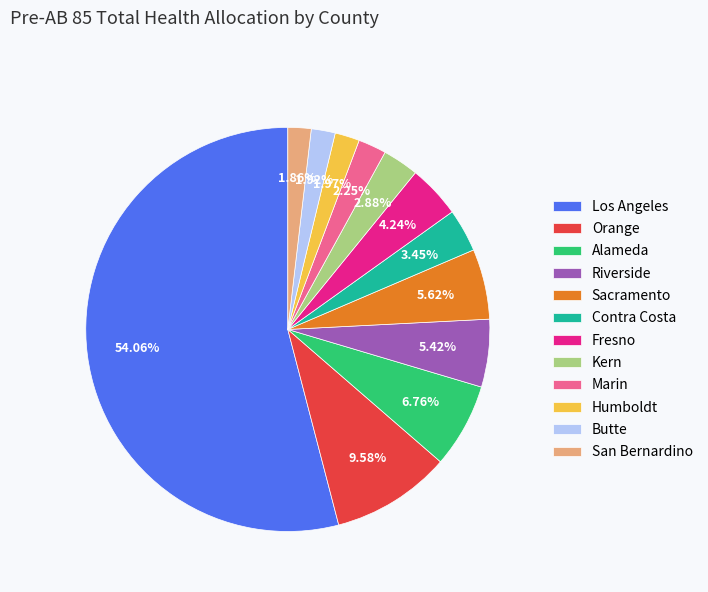

Combined, do Fresno and Los Angeles account for over 50%?

Yes